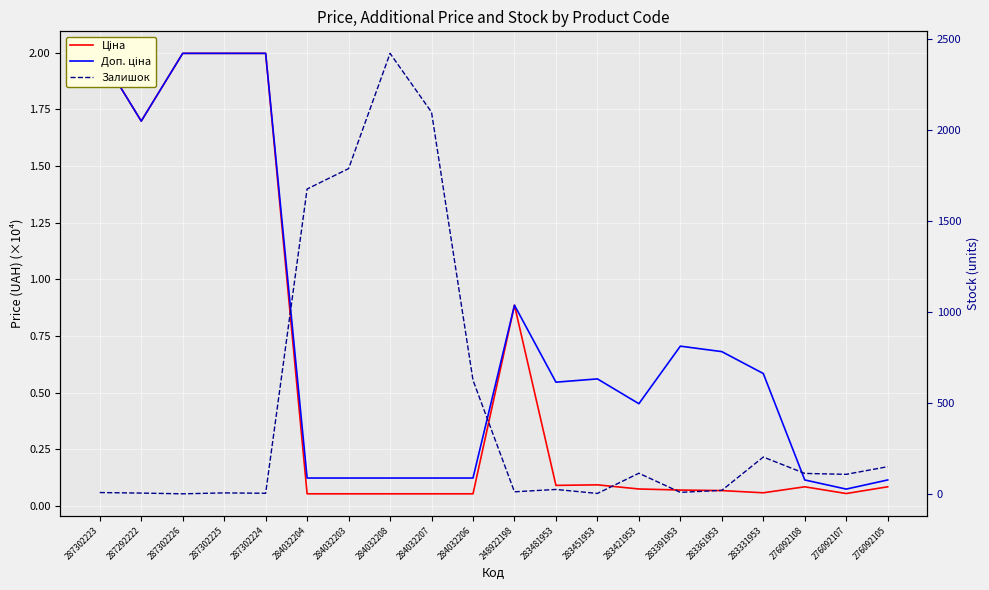

Read the Доп. ціна value at 287292222.

1.7